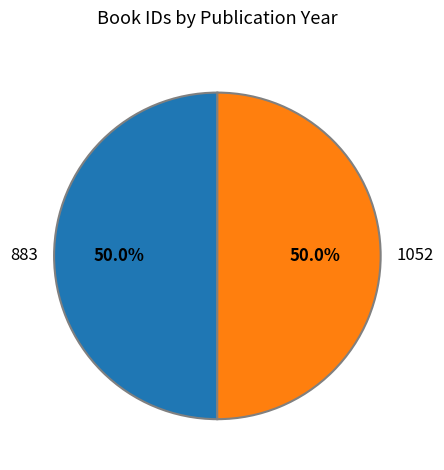

What is the ratio of the value at 883 to the value at 1052?

1.0